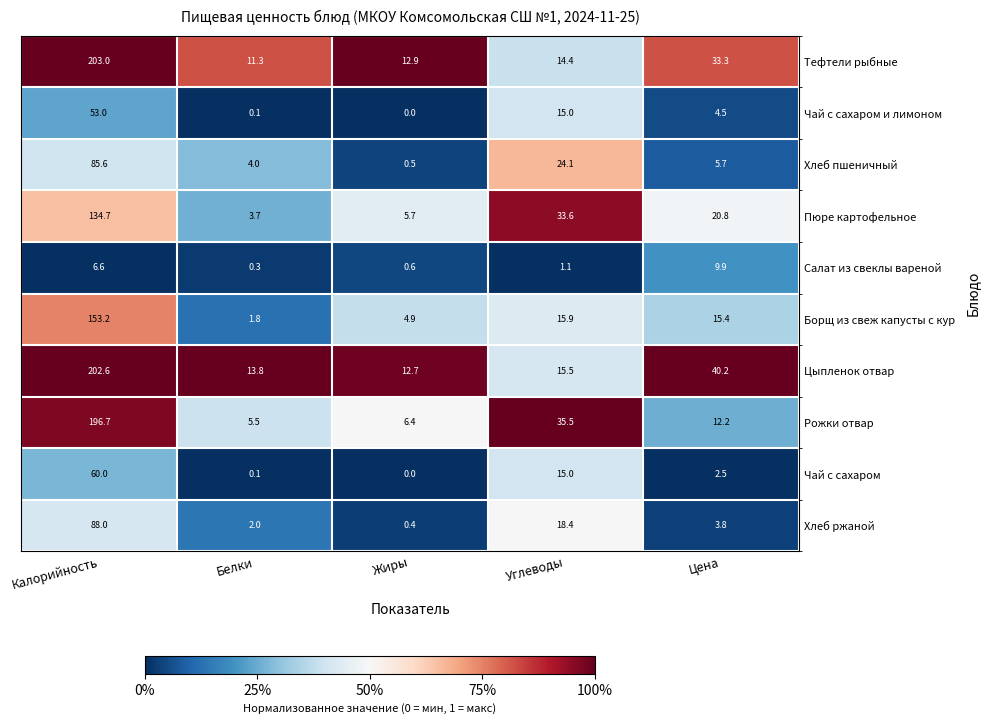

Which label corresponds to the largest value in the chart?

Калорийность